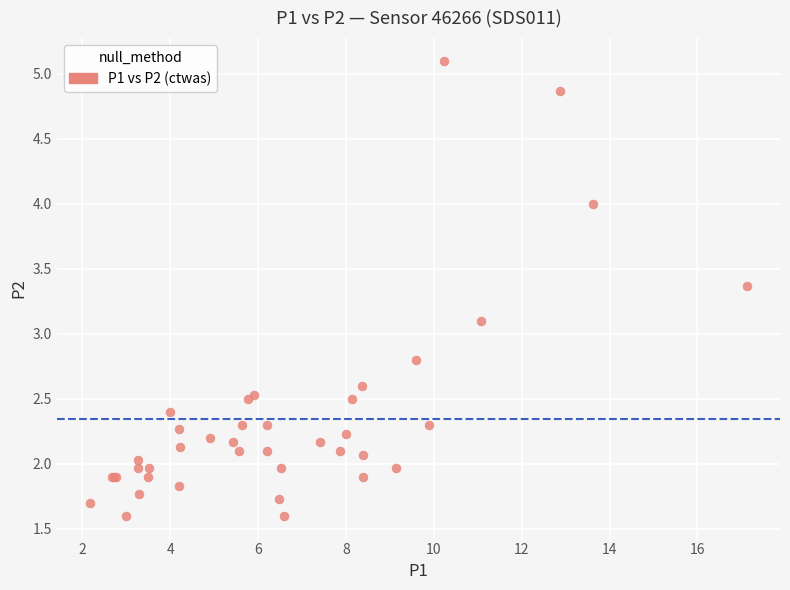

What Y value in the scatter plot is closest to 3?

3.1